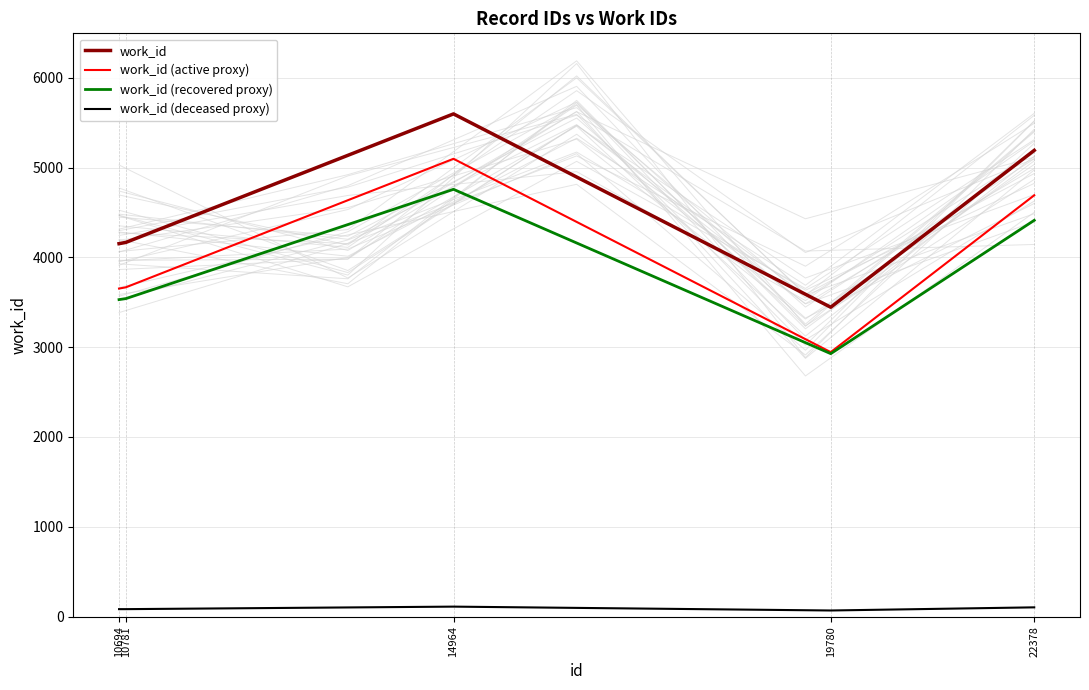

Reading left to right, list all the values displayed in this chart.

work_id: 4153	4167	5598	3445	5192
work_id (active proxy): 3653	3667	5098	2945	4692
work_id (recovered proxy): 3530	3541	4758	2928	4413
work_id (deceased proxy): 83	83	111	68	103